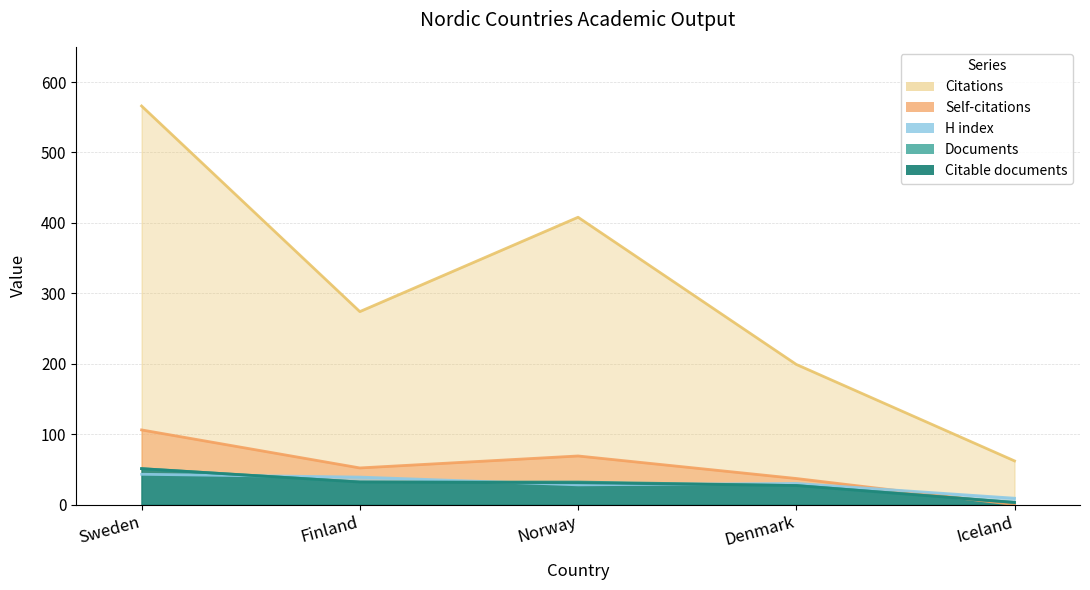

Which series has the widest spread of values?

Citations